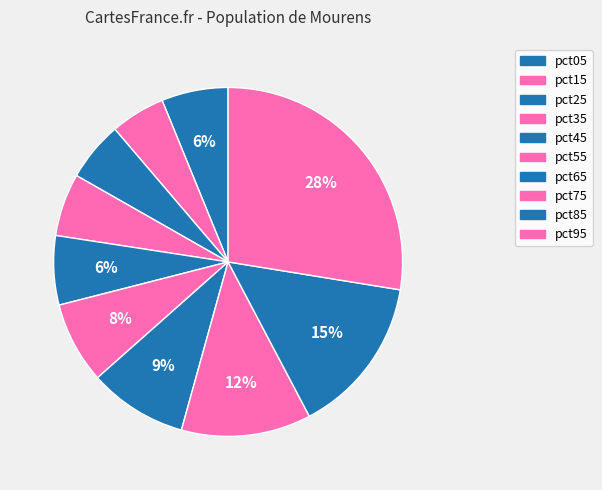

What is the smallest slice in the pie chart?

pct15